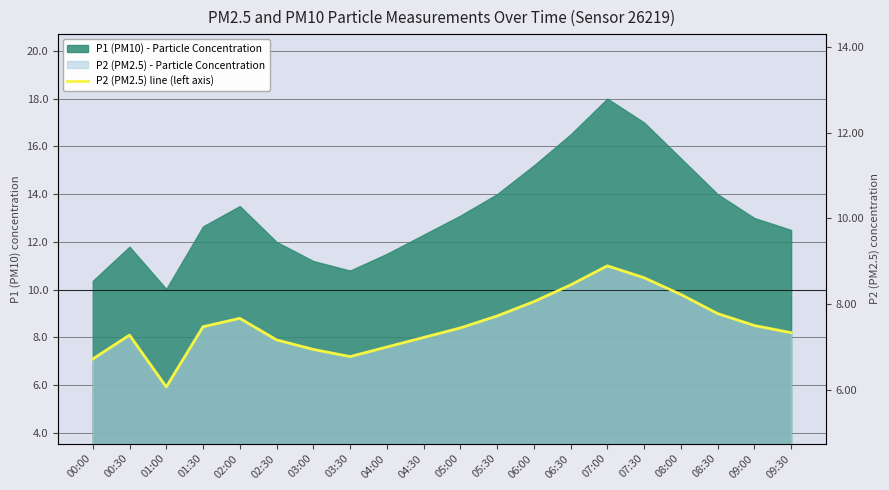

At which category does the data reach its first local peak?

00:30